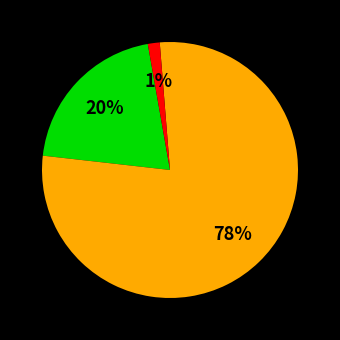

Does any single category account for the majority?

Yes